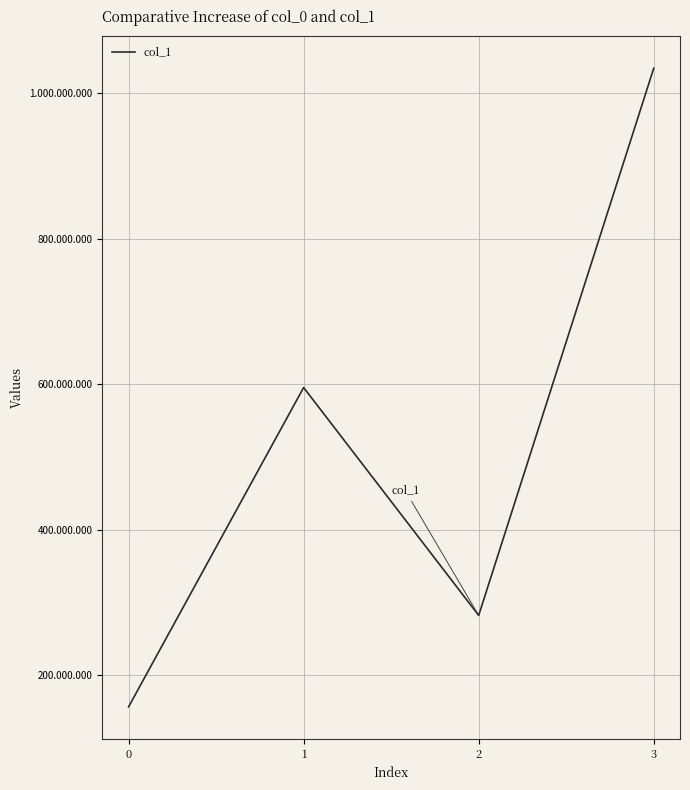

Rank the categories by value from lowest to highest.

0, 2, 1, 3